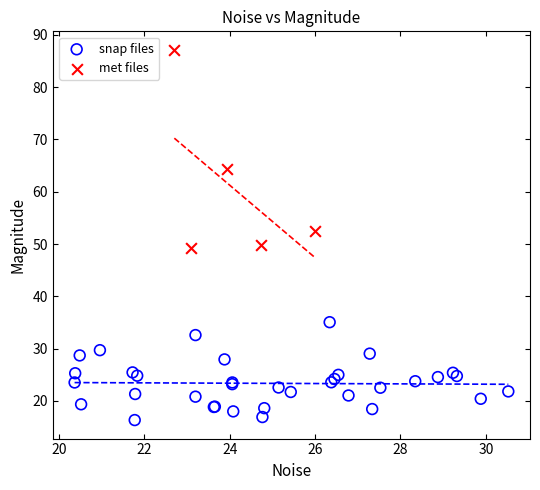

Which series reaches the minimum Y coordinate?

snap files